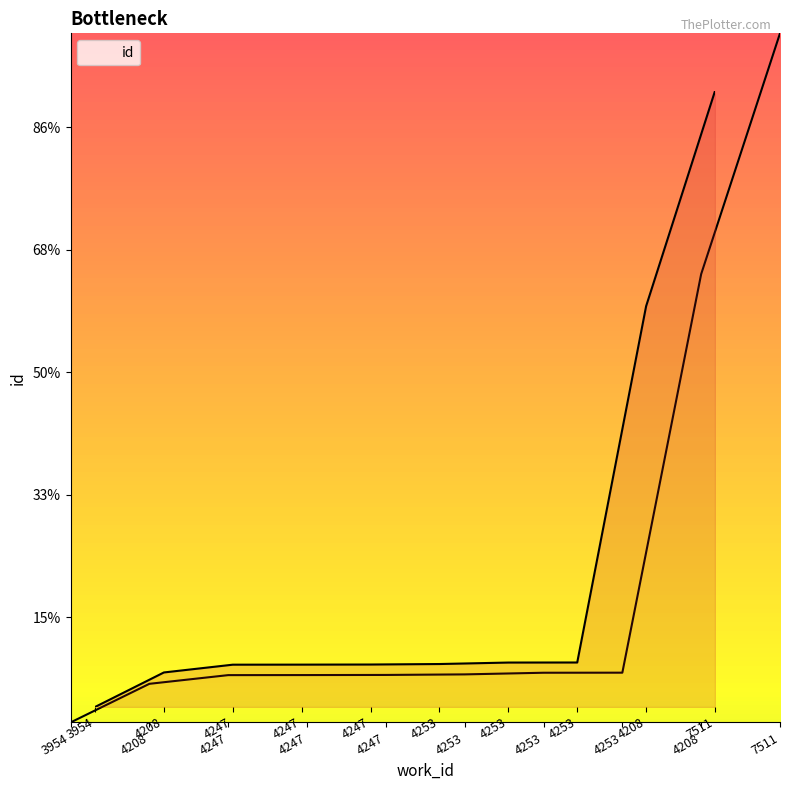

What is the value of the 7th point from the left?

11066